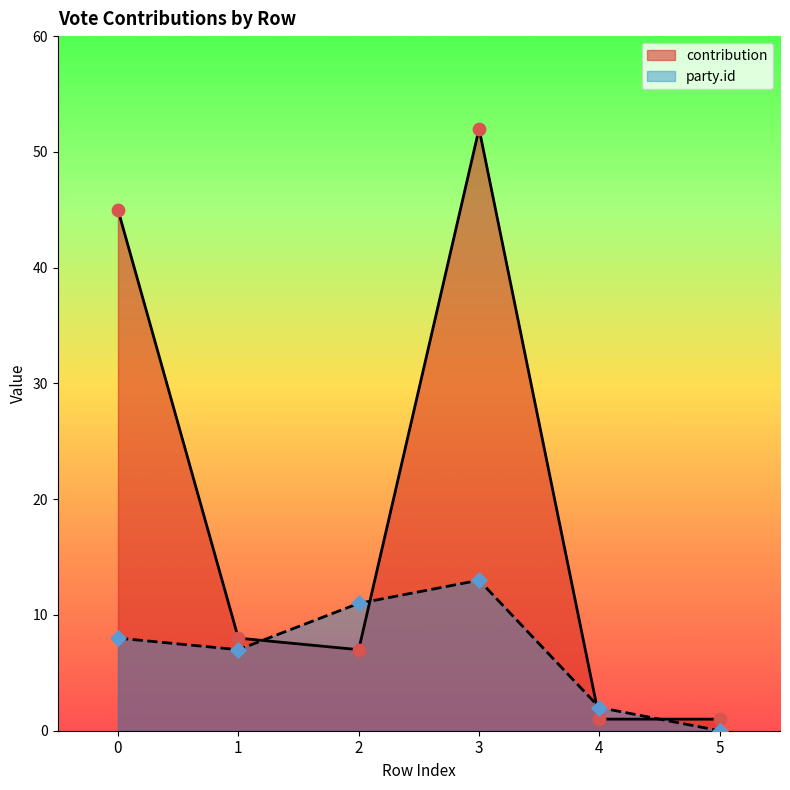

Is the value of party.id at 2 greater than the value of contribution at 2?

Yes